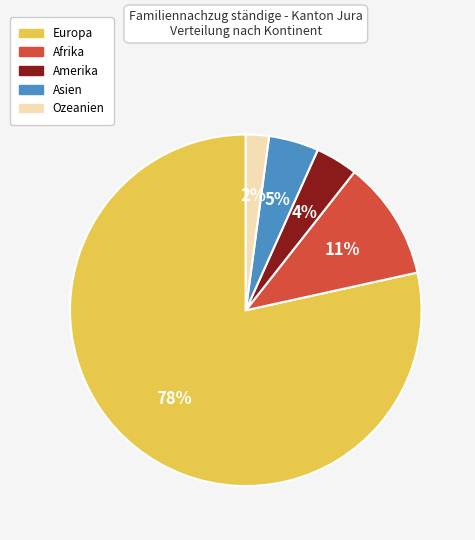

To the nearest percent, what is the combined percentage of Europa and Afrika?

89%